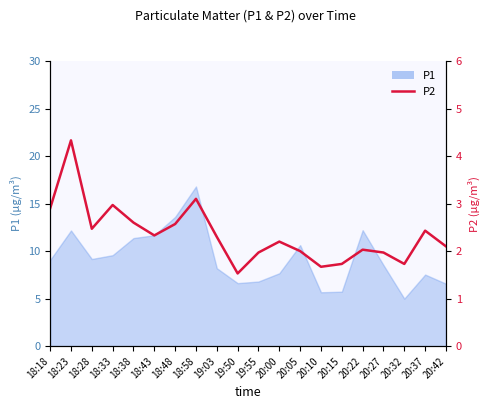

Which category has the highest value across all series?

18:23